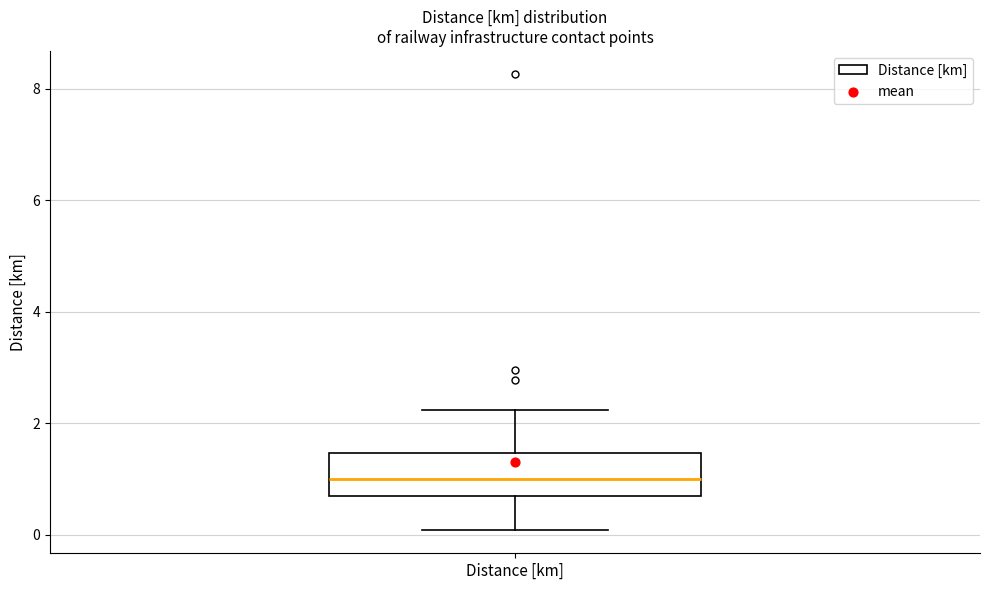

Read this box plot against the y-axis: the position of the median line, the range covered by the box, and the ends of both whiskers. The values are not printed on the chart, so give them approximately, as read against the axis.

median 1.0, box 0.6 to 1.4, whiskers 0.0 to 2.2